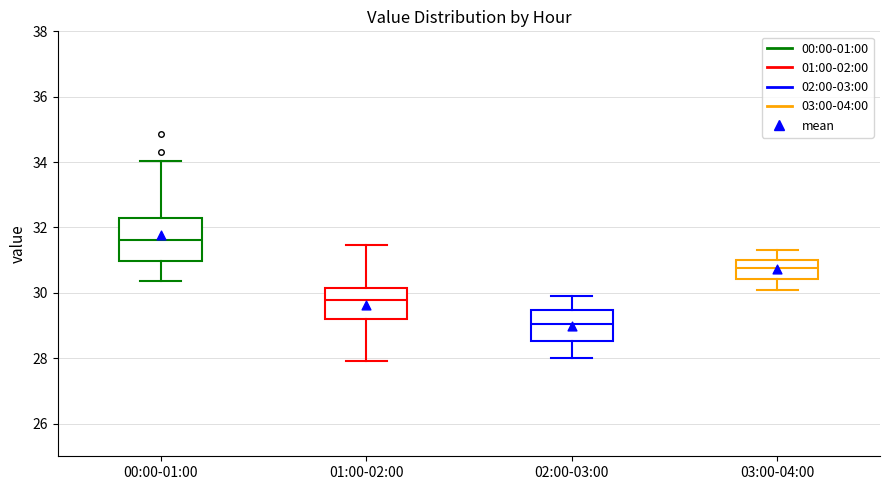

Reading left to right, transcribe this box plot: for each box, give where its median line is, the range the box spans, and where its two whiskers end, as read against the y-axis. The values are not printed on the chart, so give them approximately, as read against the axis.

00:00-01:00: median 31.6, box 31.0 to 32.2, whiskers 30.4 to 34.0
01:00-02:00: median 29.8, box 29.2 to 30.2, whiskers 28.0 to 31.4
02:00-03:00: median 29.0, box 28.6 to 29.4, whiskers 28.0 to 30.0
03:00-04:00: median 30.8, box 30.4 to 31.0, whiskers 30.2 to 31.4